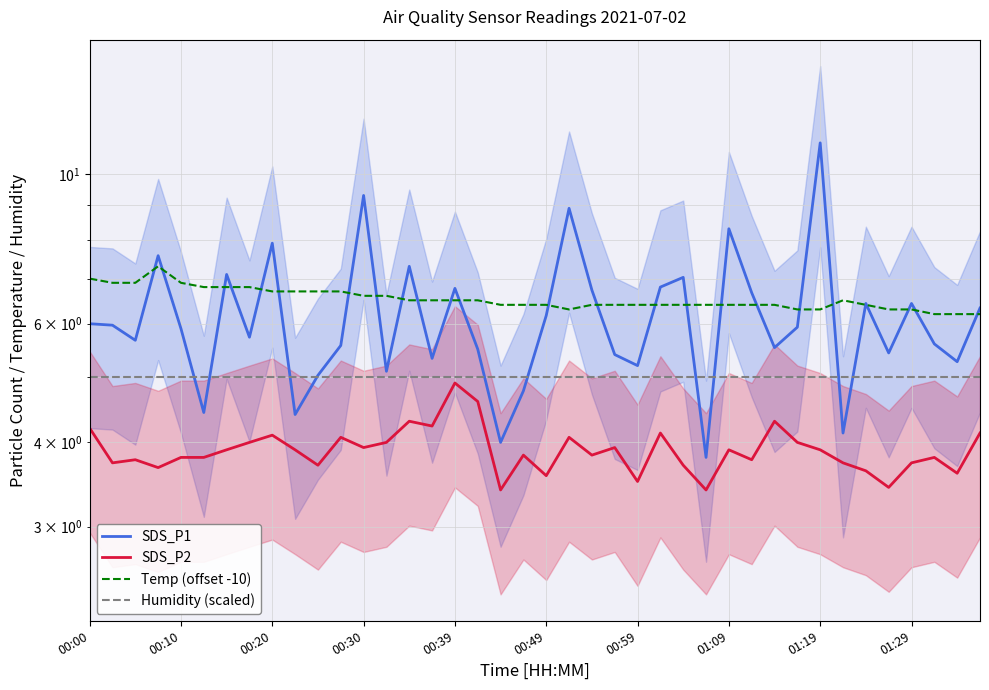

List the series in order of their peak value, highest first.

SDS_P1, Temp (offset -10), Humidity (scaled), SDS_P2